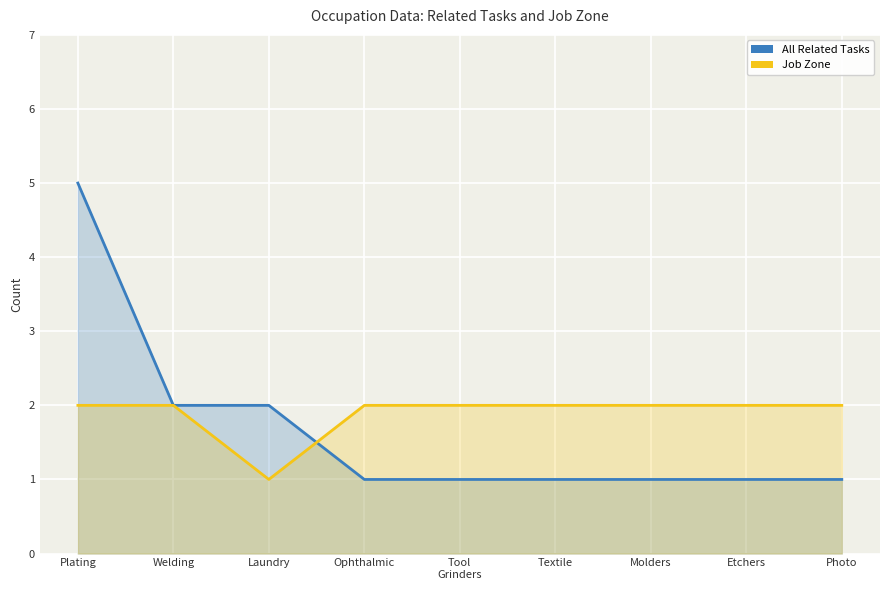

Rank the series by their average value, from lowest to highest.

All Related Tasks, Job Zone